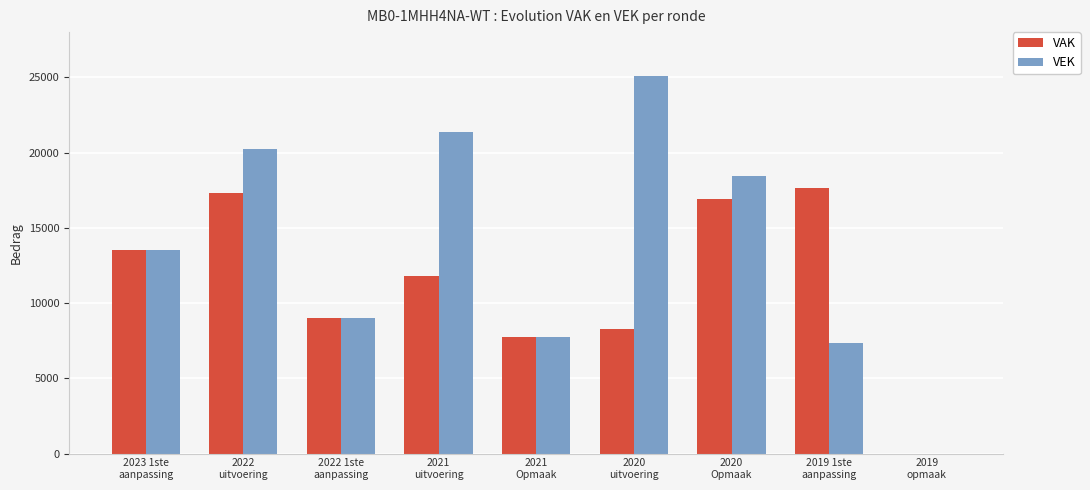

Read the VAK value at 2020
uitvoering.

8249